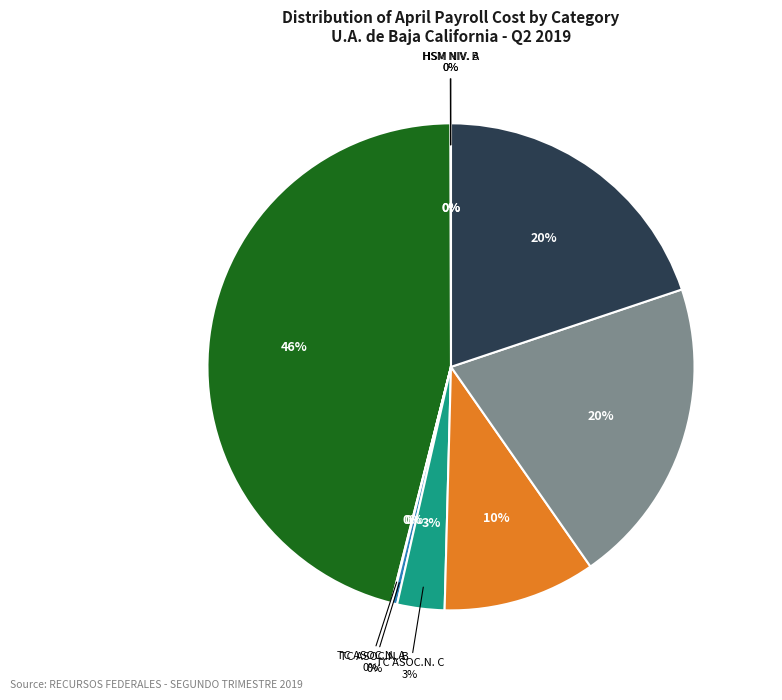

Which has a higher value, HSM PROFR.ORD.ASIG.NIV. A or TC PROFR.ORD.CARR.TIT.N. C?

TC PROFR.ORD.CARR.TIT.N. C